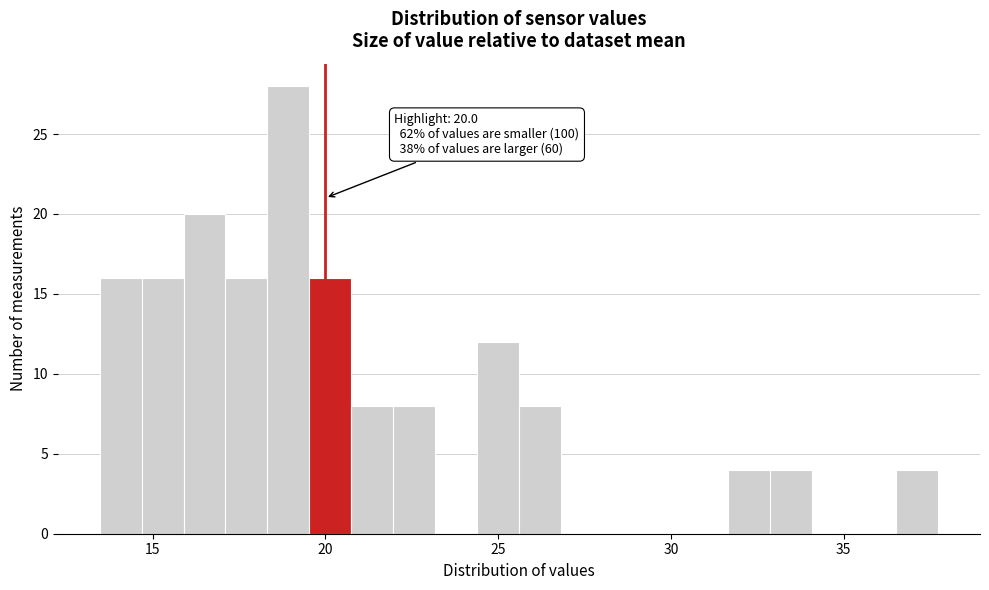

Read against the x-axis, roughly where is the centre of the tallest bar?

19.0